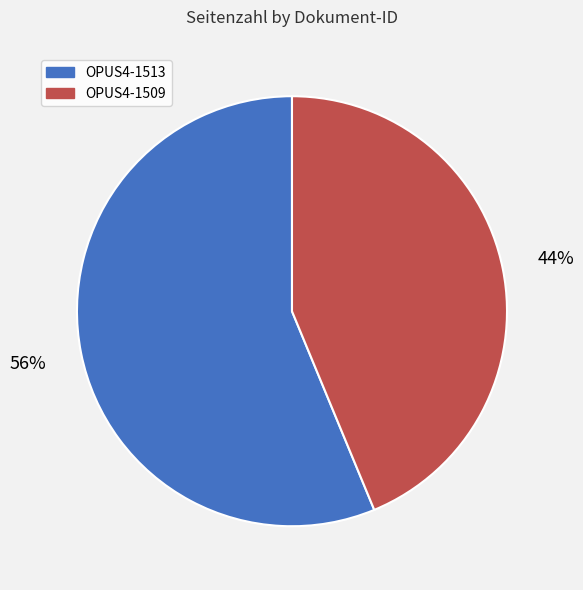

How many slices are in this pie chart?

2